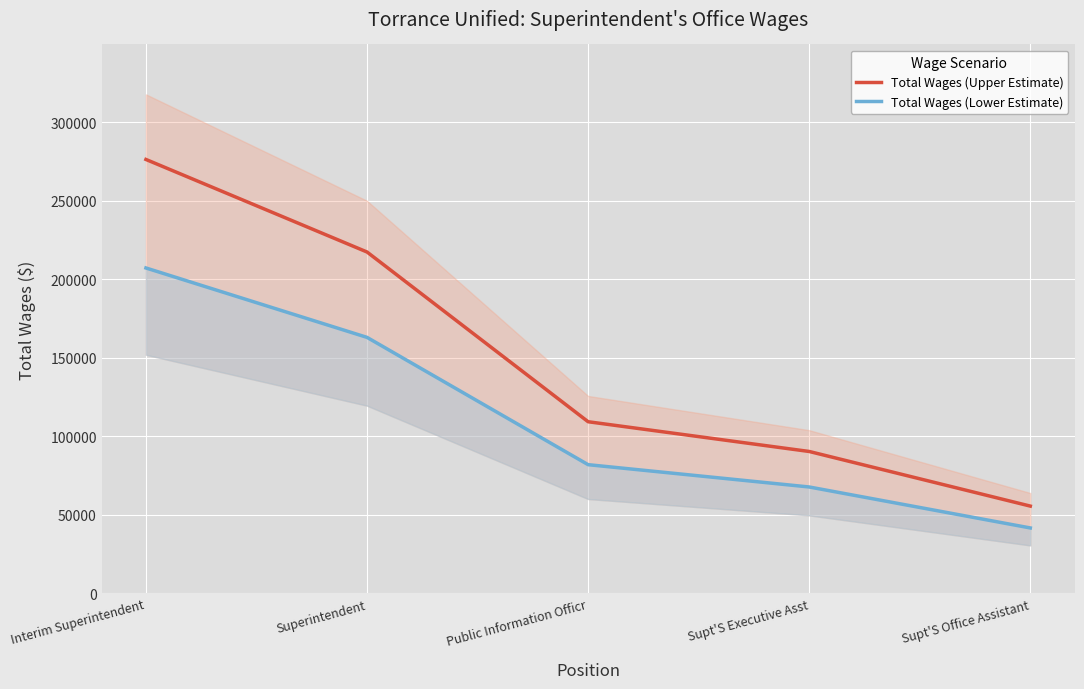

At which label does Total Wages (Lower Estimate) first exceed 81992?

Interim Superintendent